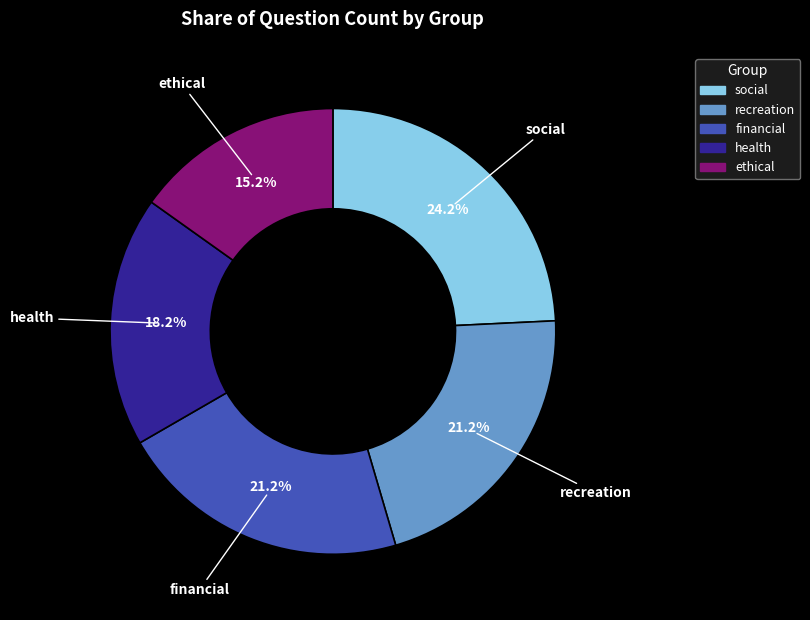

Count the number of slices in the pie.

5